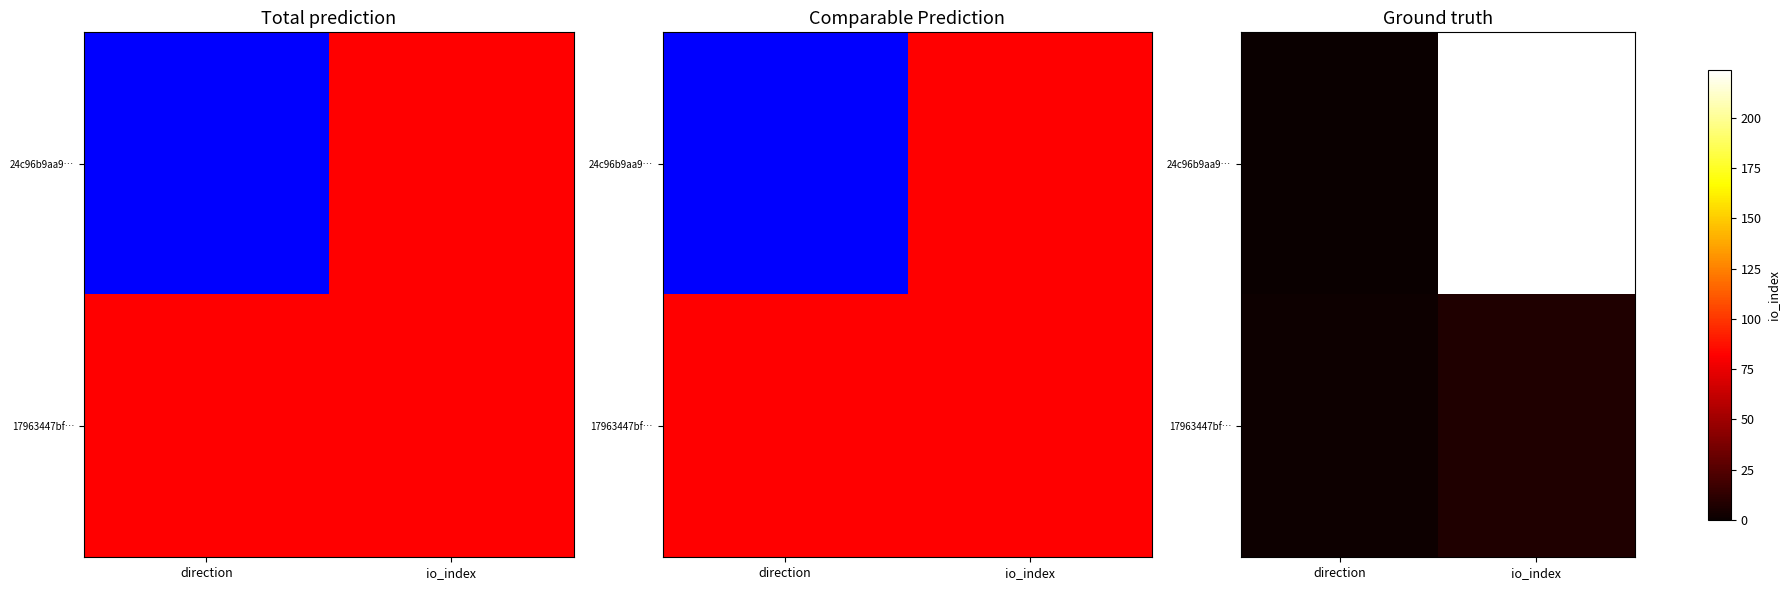

The 17963447bf… series shows 1 at direction. True or false?

True